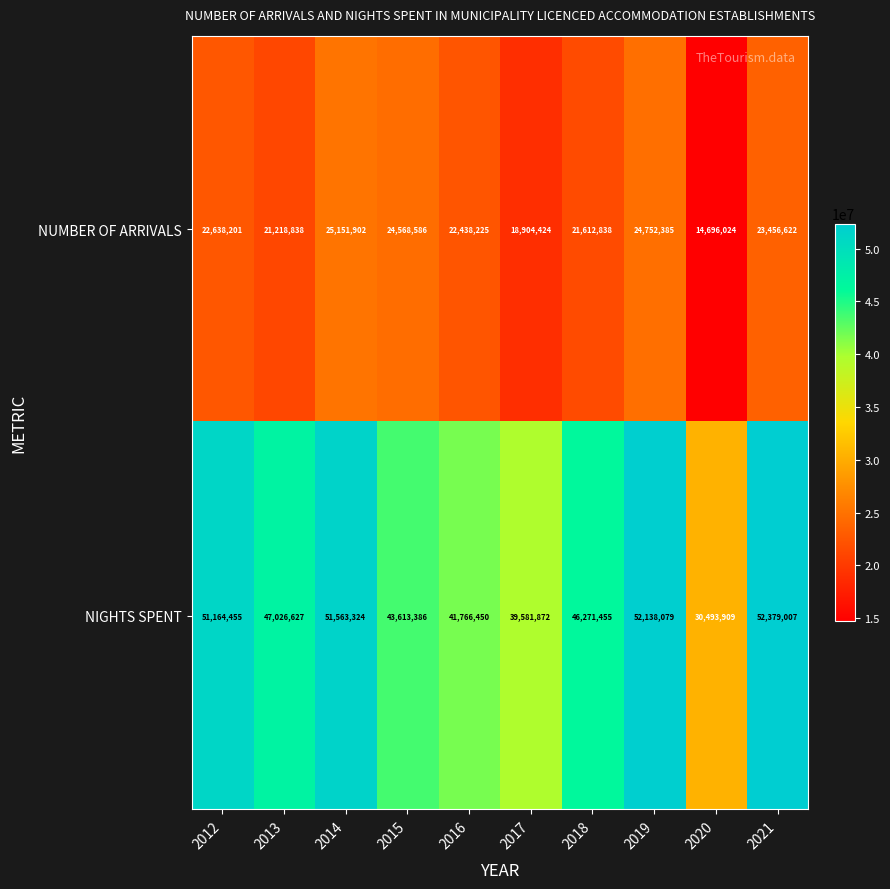

What is the difference between the NUMBER OF ARRIVALS values at 2018 and 2016?

825387